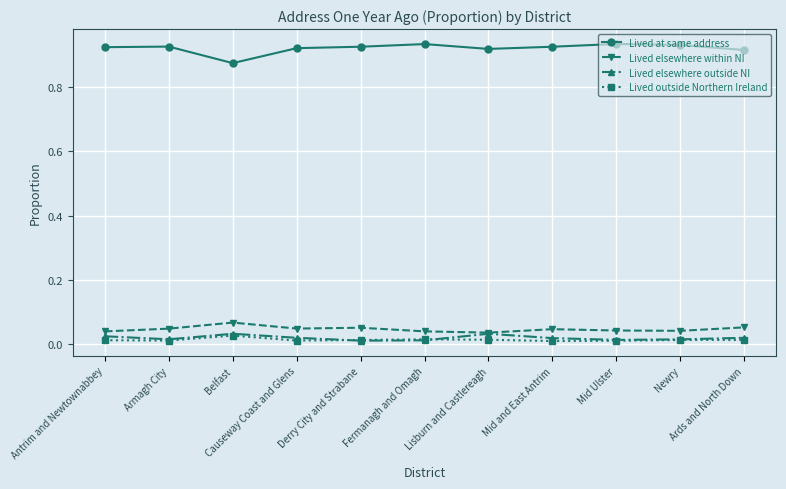

True or false: Lived elsewhere outside NI and Lived at same address cross at least once.

False